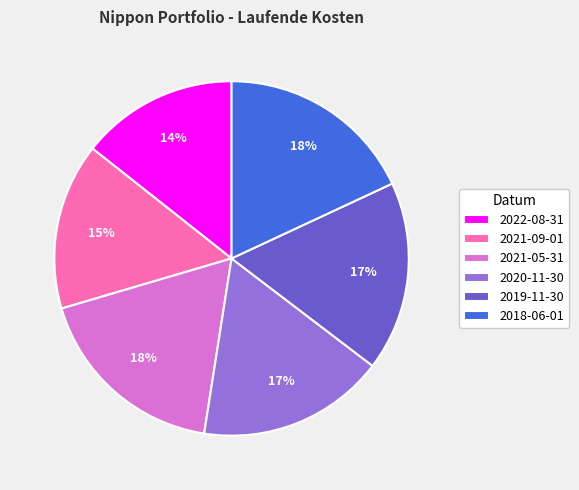

Which category has the smallest portion of the pie?

2022-08-31